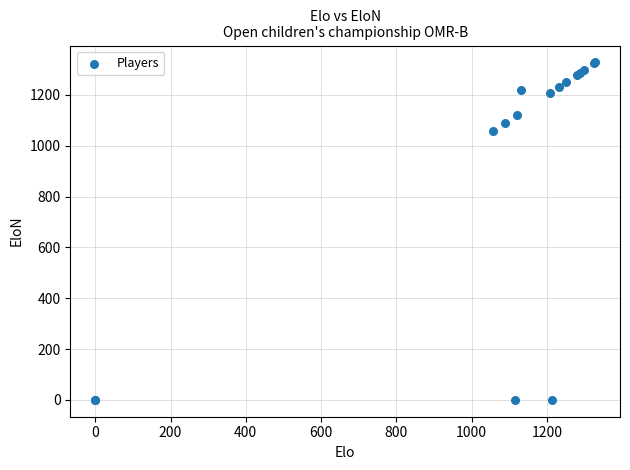

What Y value in the scatter plot is closest to 664?

1058